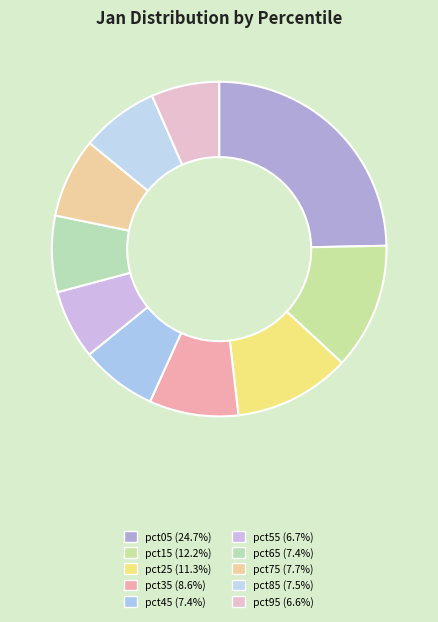

Which category has the biggest portion of the pie?

pct05